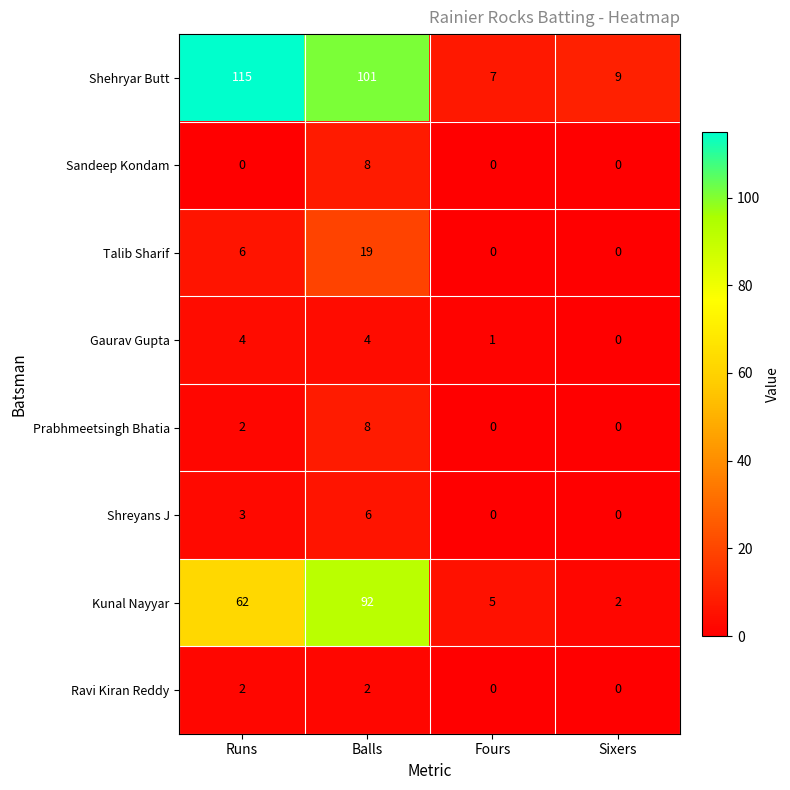

What value does the Kunal Nayyar series have at Balls, to the nearest 10?

90